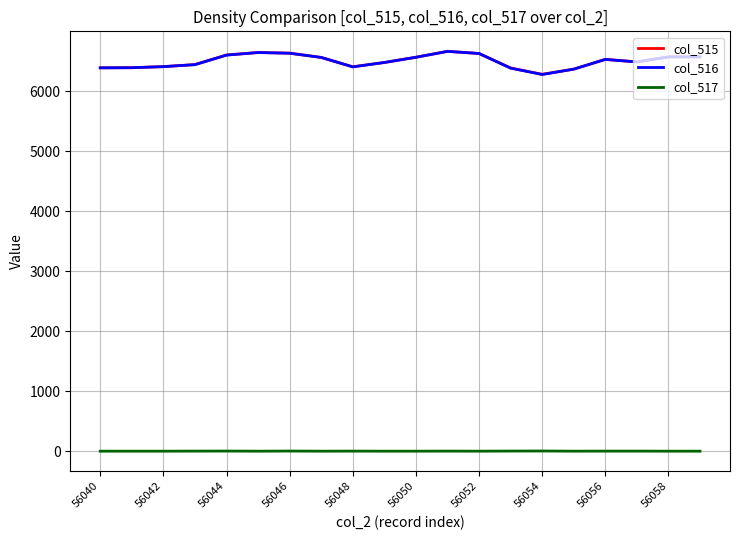

What is the minimum value for col_516?

6278